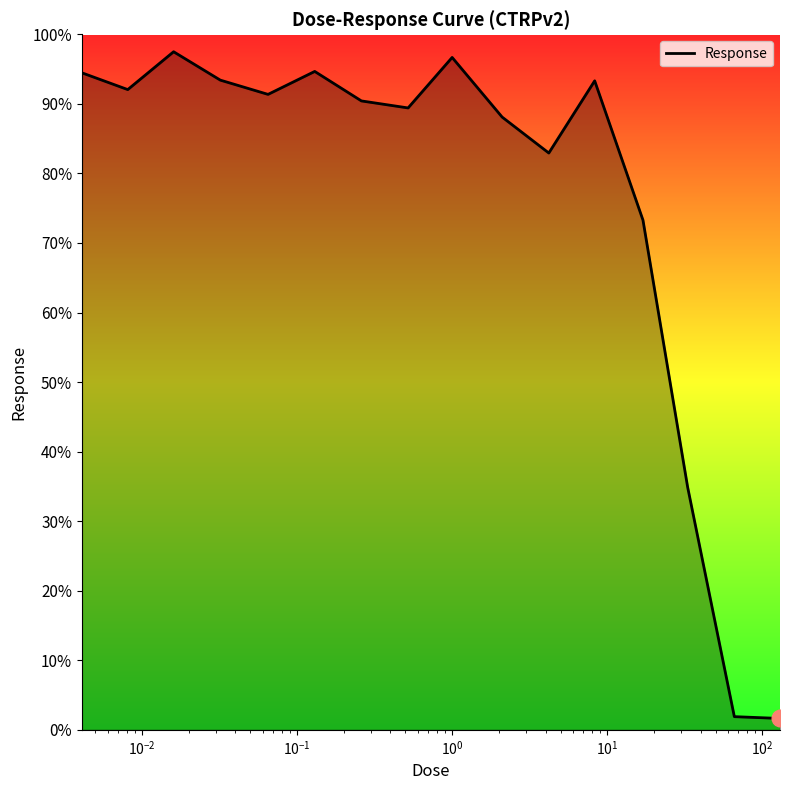

What is the difference between the maximum and minimum values?

95.9